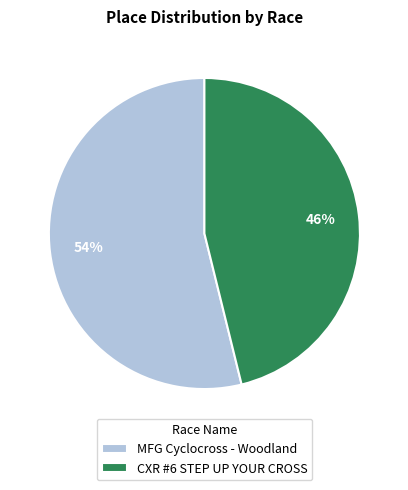

Count the number of slices in the pie.

2